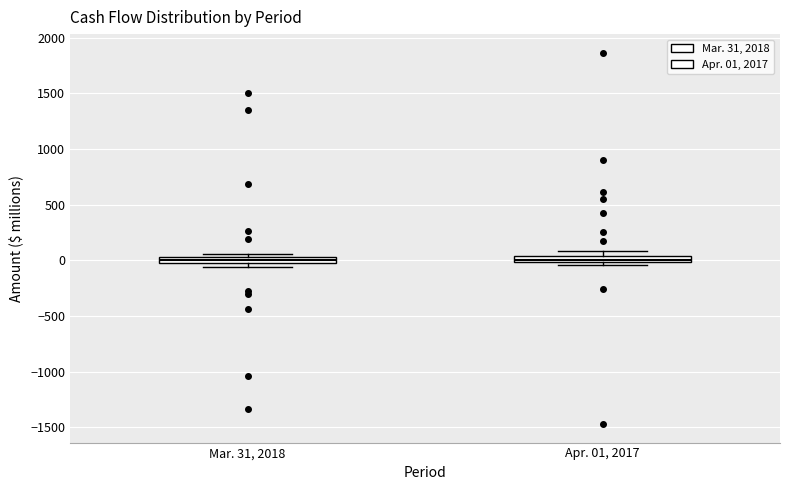

Where is the lower edge of the box for Mar. 31, 2018 on the y-axis? The values are not printed on the chart, so give them approximately, as read against the axis.

0